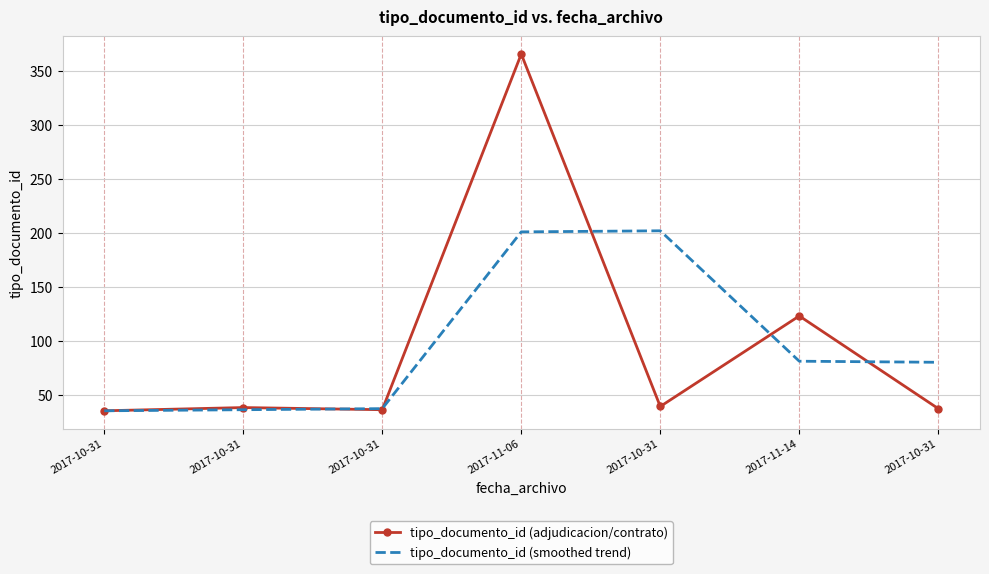

Is the value of tipo_documento_id (smoothed trend) at 2017-10-31 greater than the value of tipo_documento_id (adjudicacion/contrato) at 2017-11-06?

No